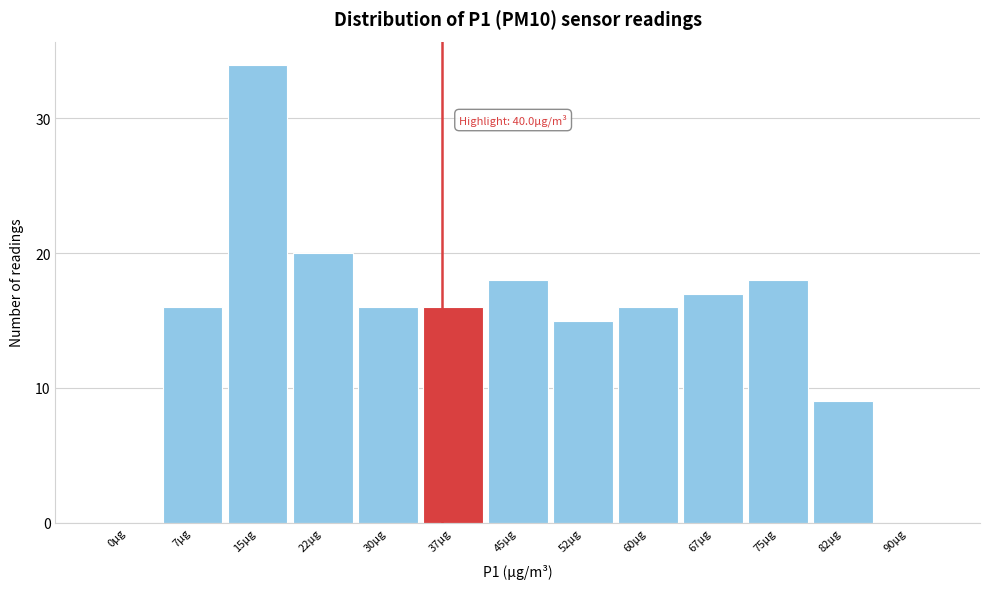

Reading left to right, list all the values displayed in this chart.

0µg=0	7µg=16	15µg=34	22µg=20	30µg=16	37µg=16	45µg=18	52µg=15	60µg=16	67µg=17	75µg=18	82µg=9	90µg=0